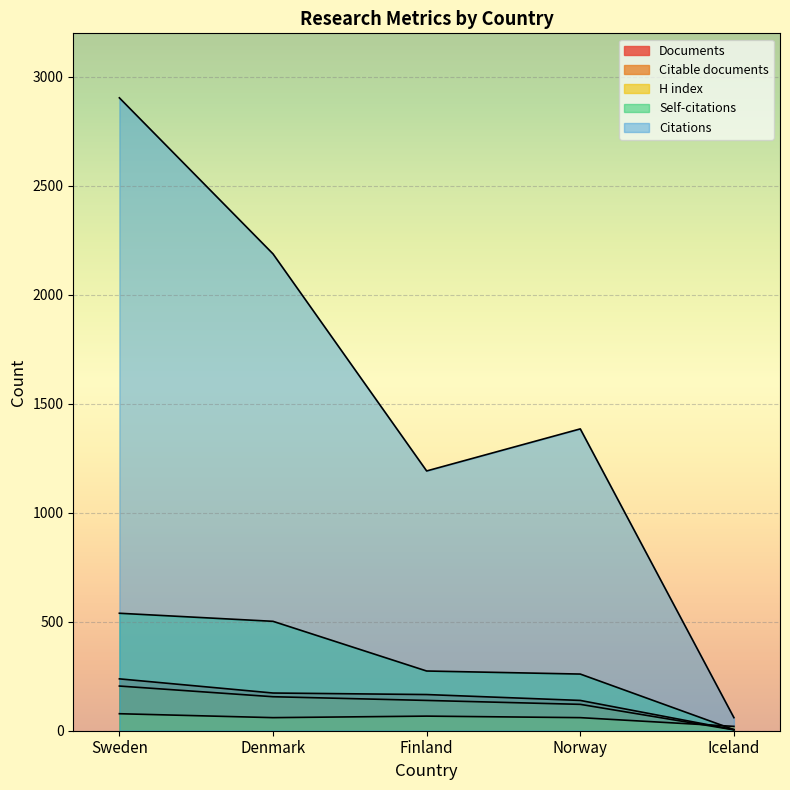

Which series ends up on top after the final intersection of H index and Self-citations?

H index